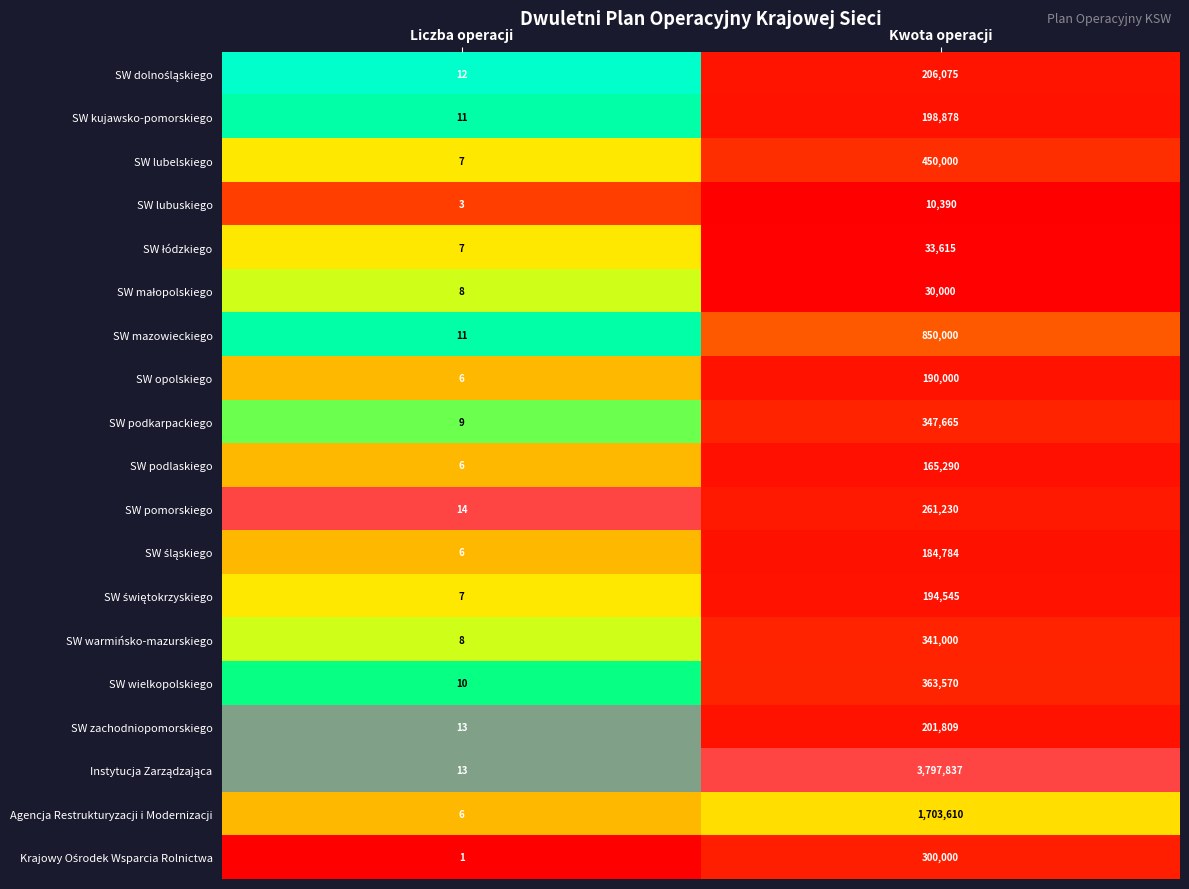

Is it true that SW warmińsko-mazurskiego equals 129005 at Kwota operacji?

False